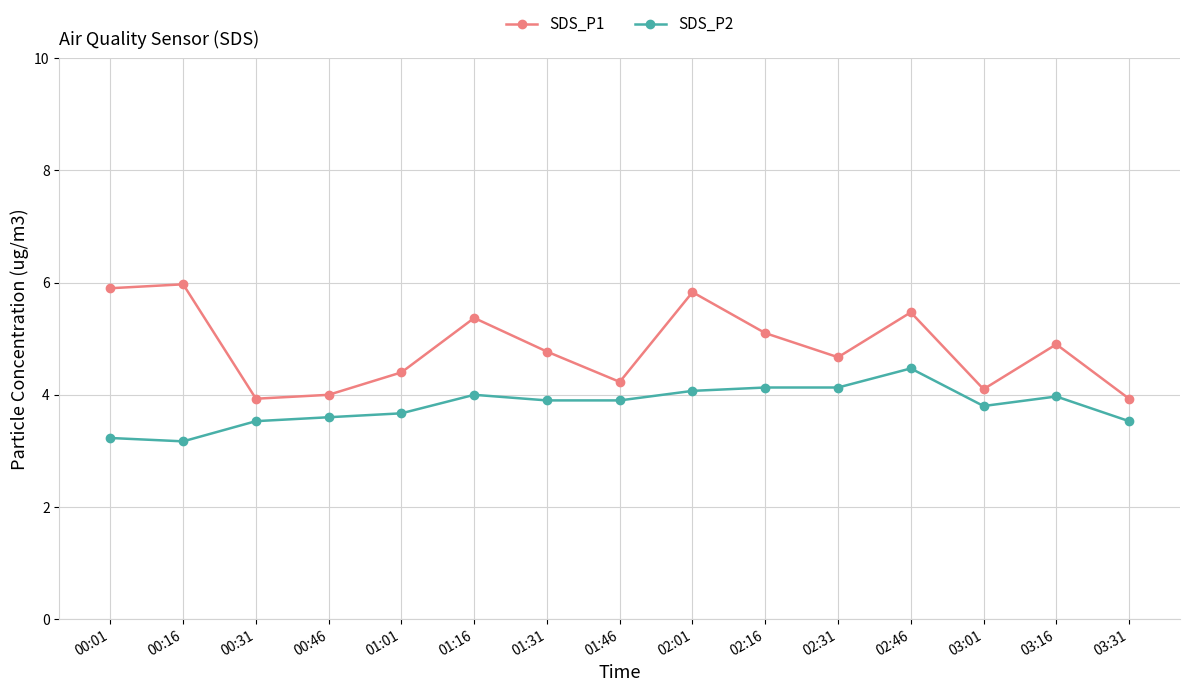

Which series has the largest range (max minus min)?

SDS_P1